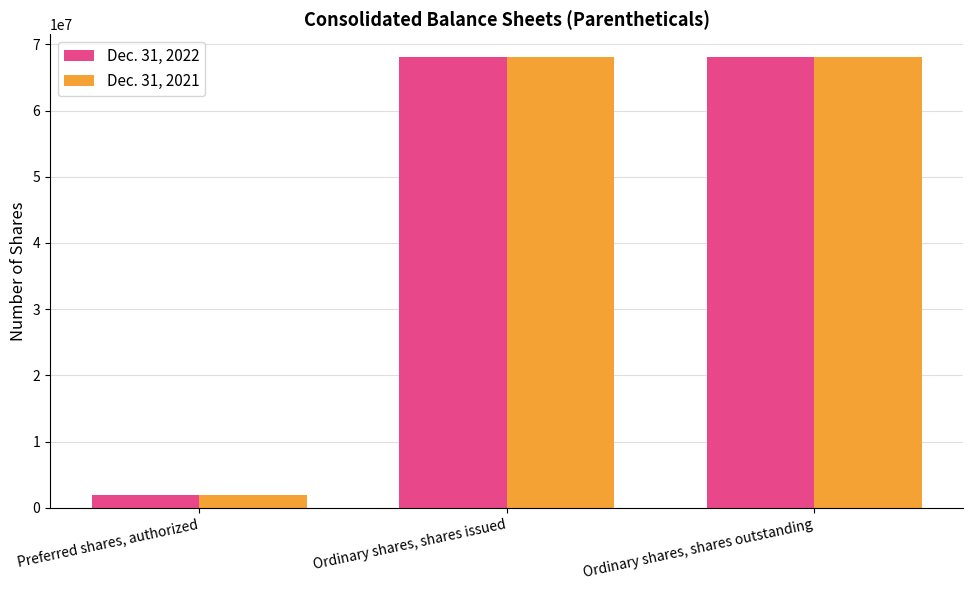

What position from the right is Ordinary shares, shares issued?

2